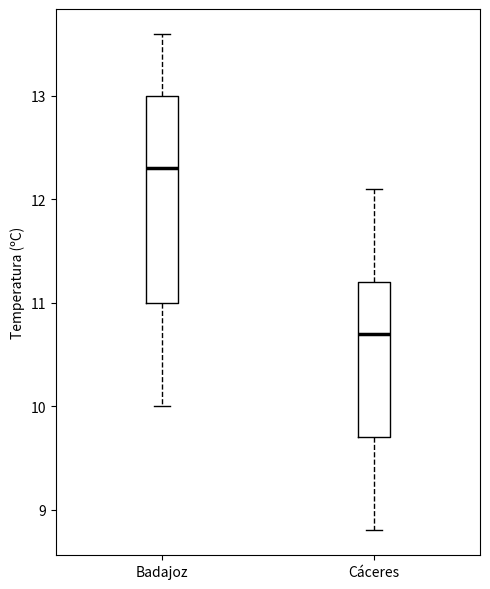

Which box has the highest median line?

Badajoz